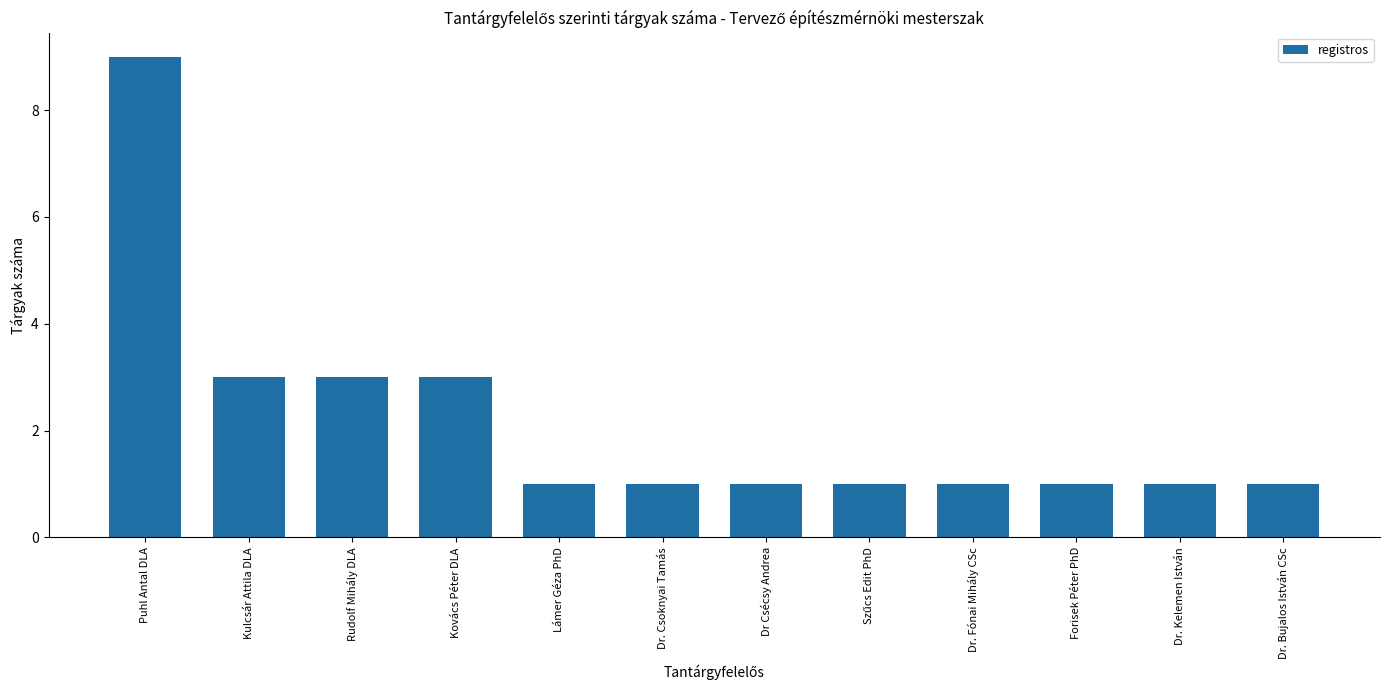

Reading right to left, extract all data points from this chart.

1	1	1	1	1	1	1	1	3	3	3	9